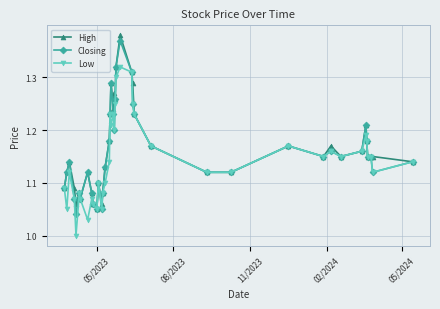

True or false: High has more than 0 interior local peaks.

True